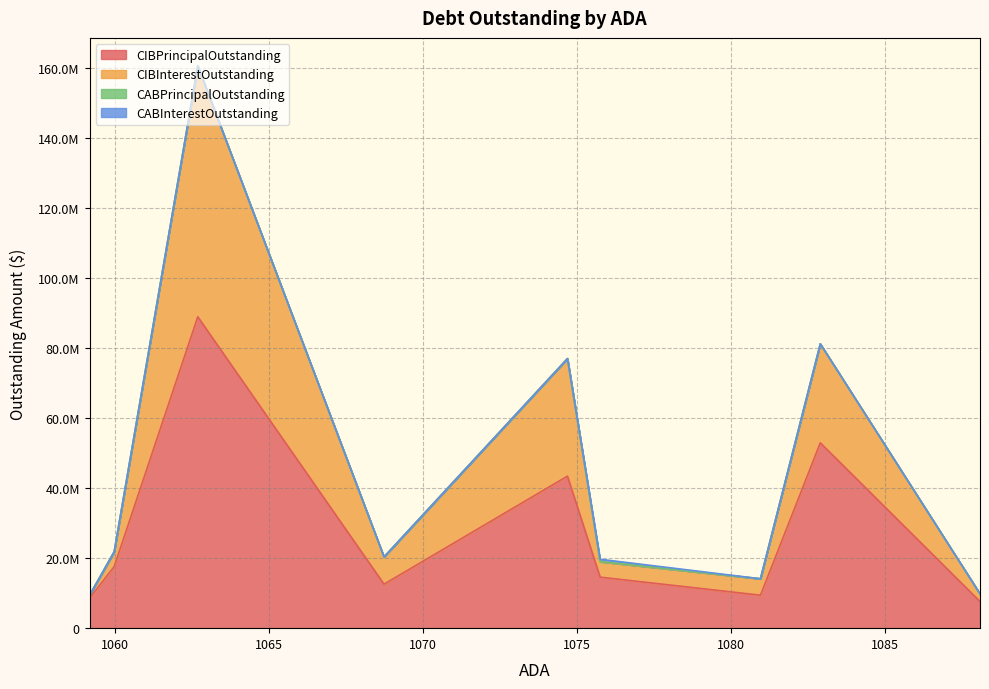

How many data points does each series have?

9